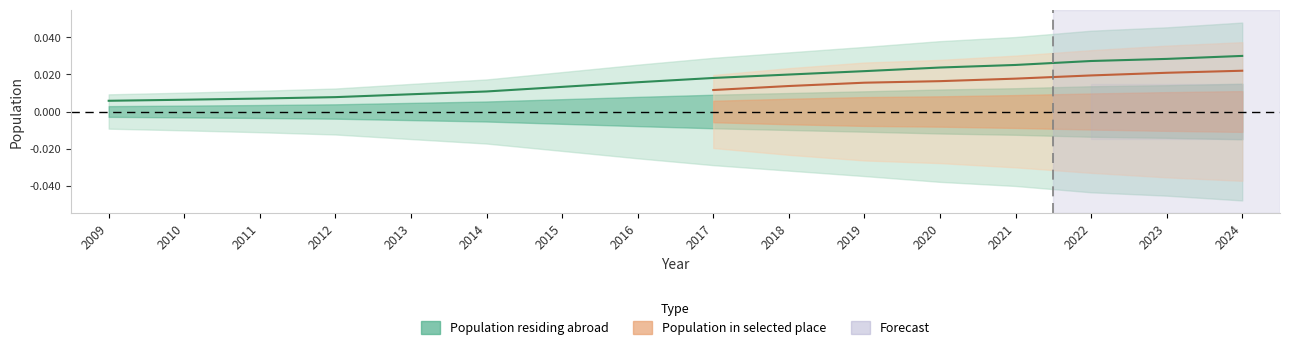

The chart shows a value of 0.0 at 2017. True or false?

True